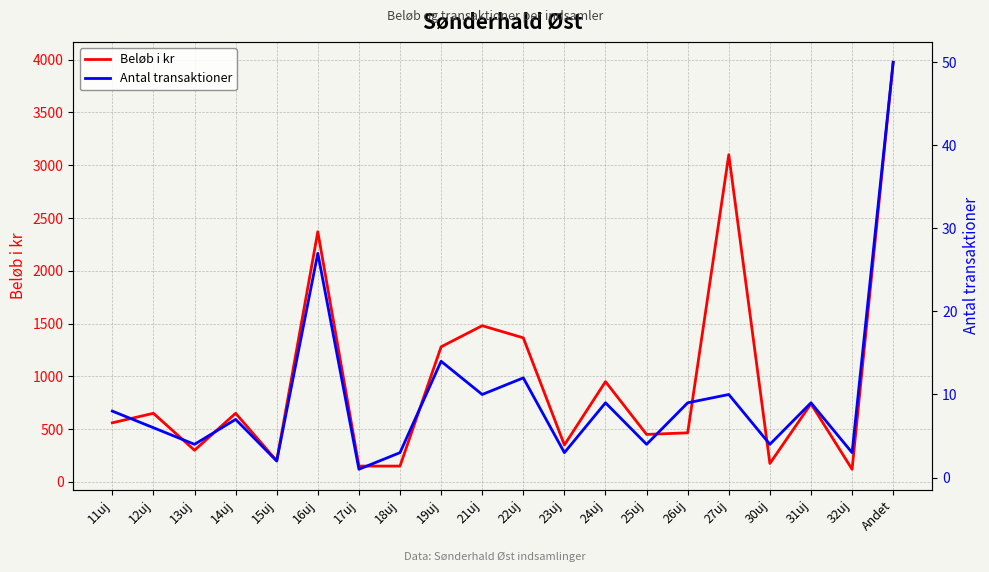

At 31uj, list the series in order from largest to smallest.

Beløb i kr, Antal transaktioner